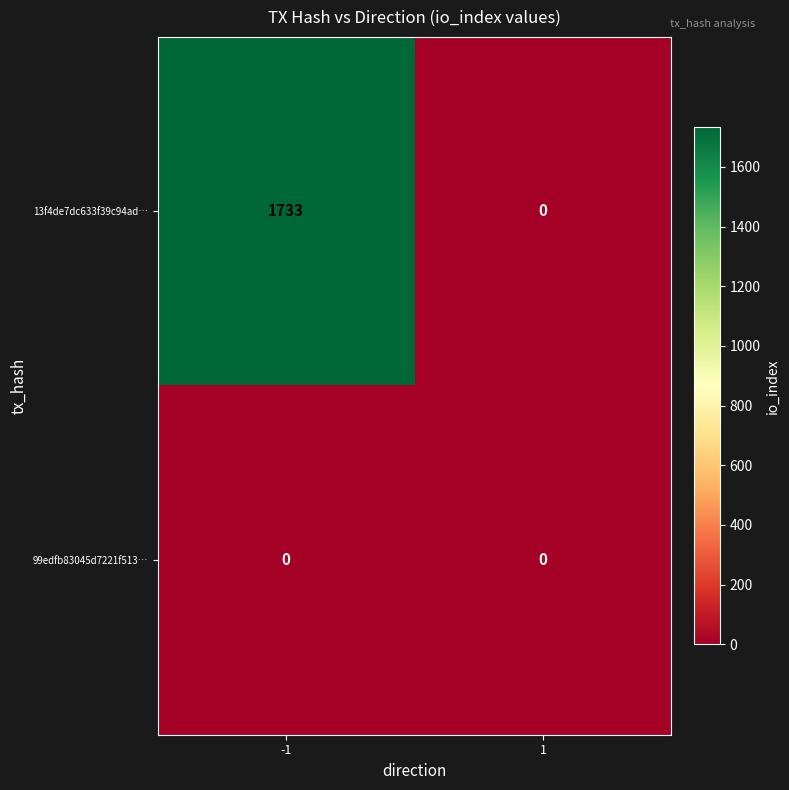

What is the spread (max minus min) of values at -1?

1733